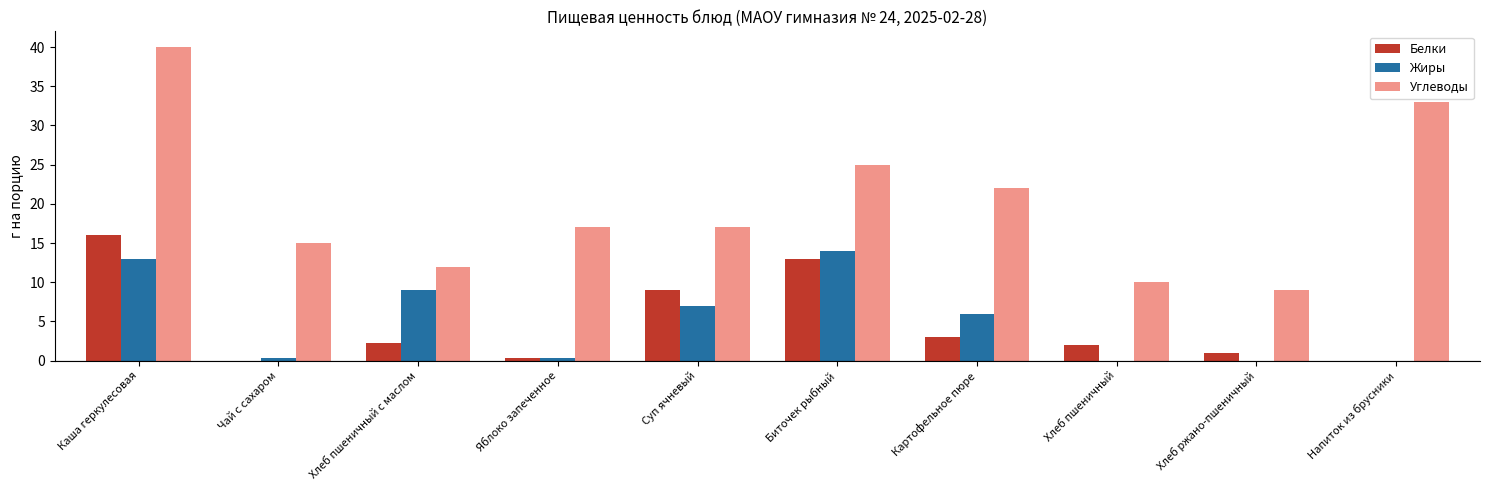

Is the value of Углеводы at Биточек рыбный greater than the value of Белки at Биточек рыбный?

Yes